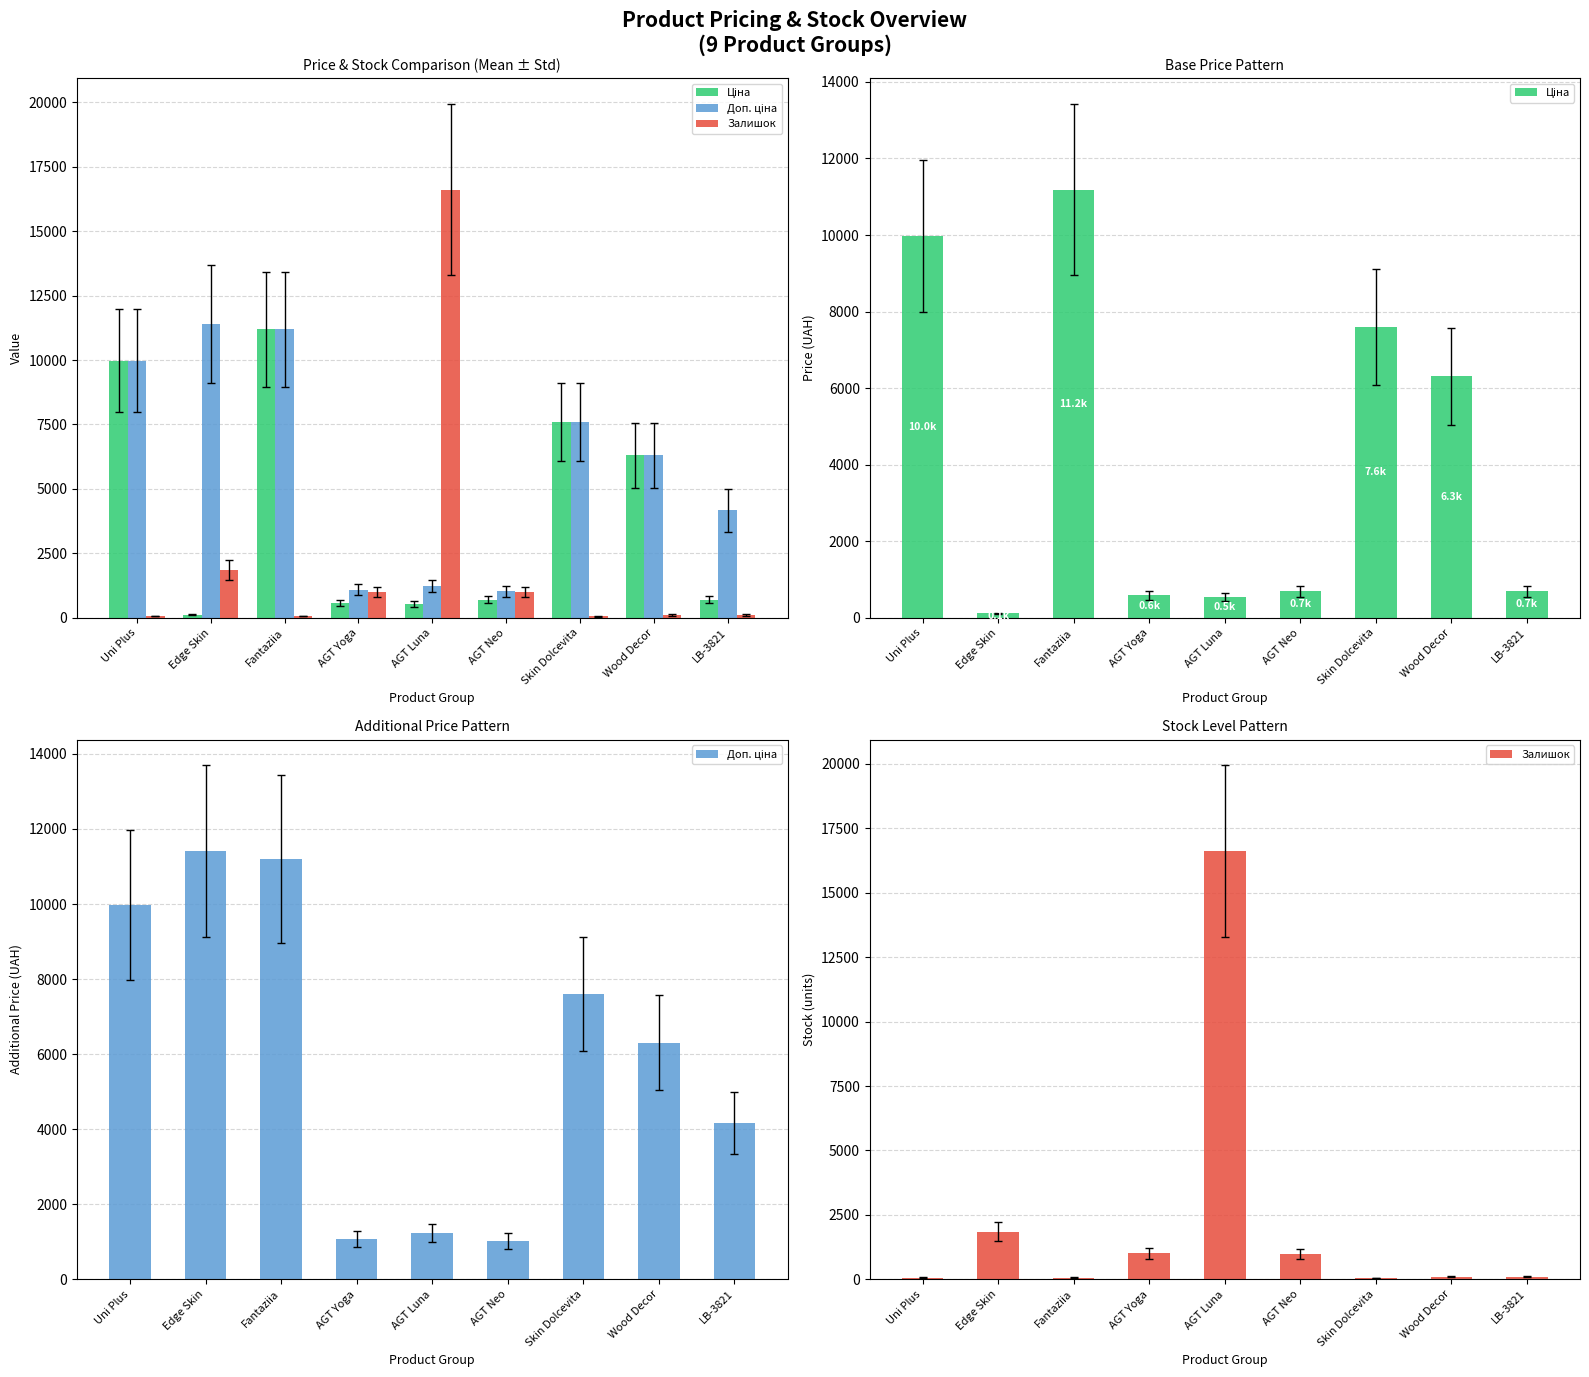

Reading right to left, what are all the values shown in this chart?

Ціна: 694.3	6308.8	7596.5	693.7	539.0	589.9	11188.2	114.1	9975.0
Доп. ціна: 4165.6	6308.8	7596.5	1024.6	1235.4	1081.7	11188.2	11410.0	9975.0
Залишок: 106.0	106.0	57.0	985.0	16615.0	1007.0	66.0	1854.0	68.0